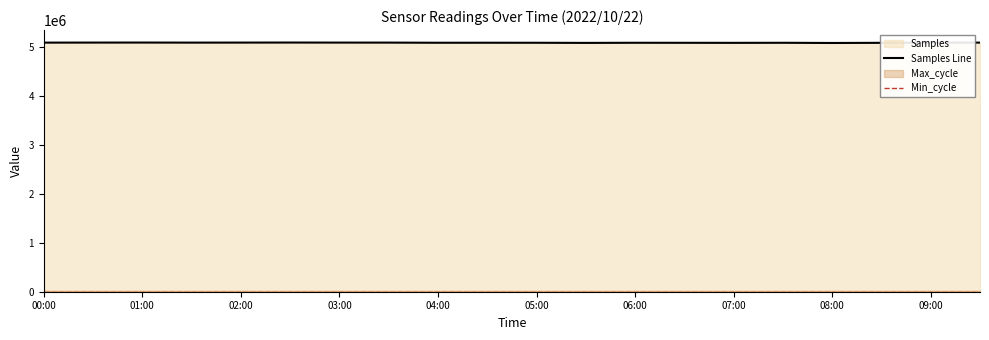

True or false: Temp and Humidity cross at least once.

False